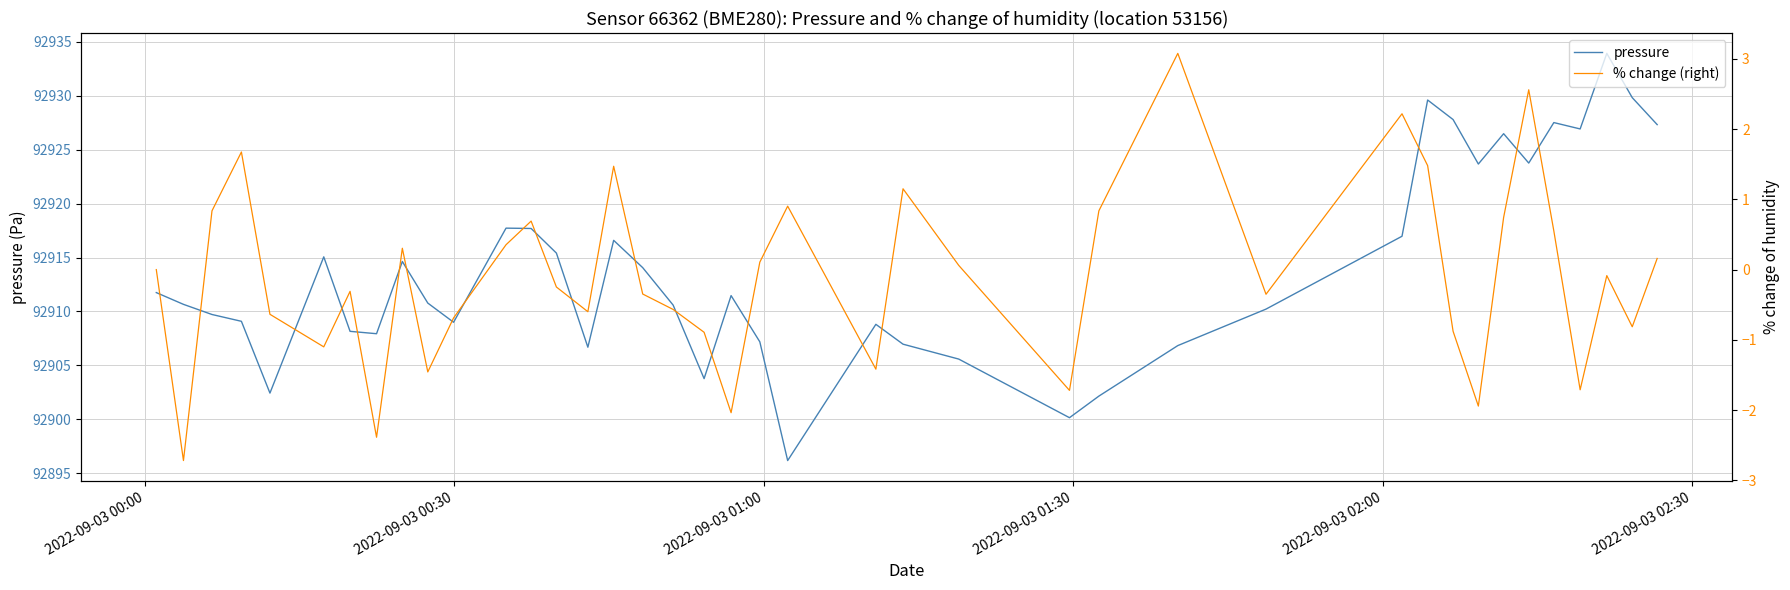

How many lines are shown in the chart?

2